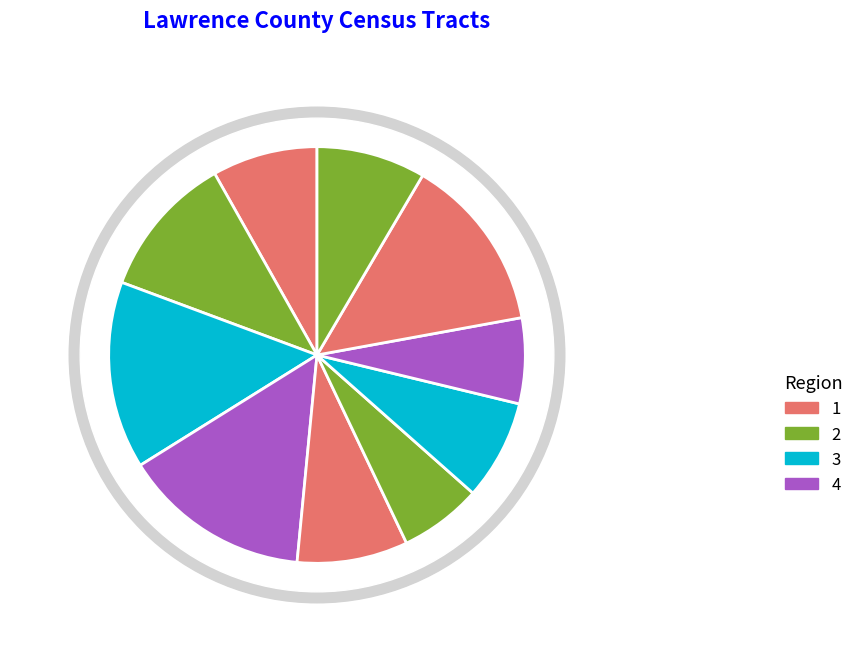

What is the change in value from Census Tract 9504 to Census Tract 9509?

-820